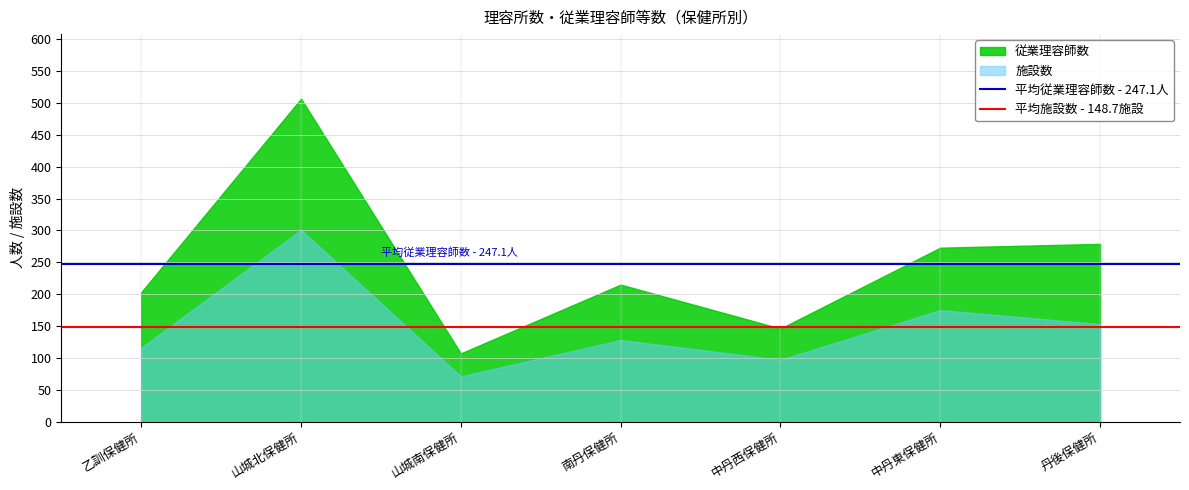

Which series has the largest range (max minus min)?

従業理容師数